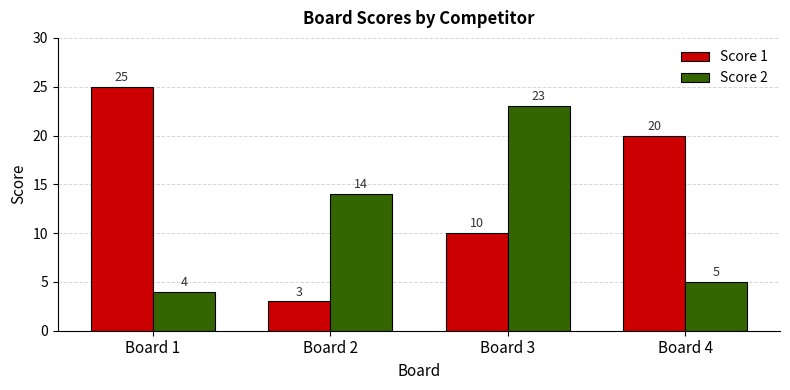

At how many categories does at least one series exceed 17?

3